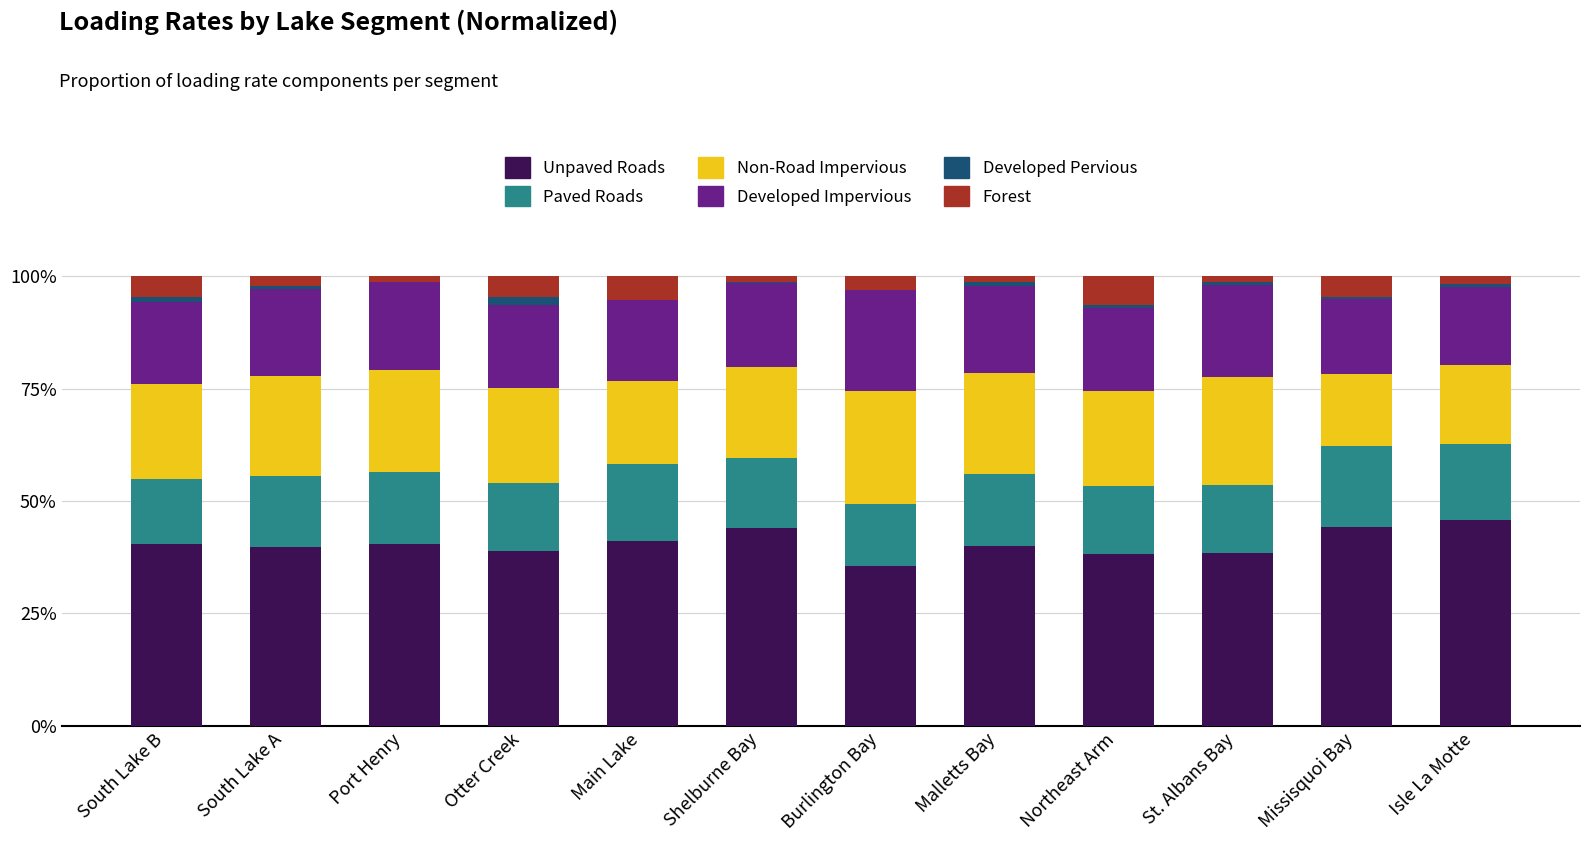

What is the total value across all series at Otter Creek?

100.0